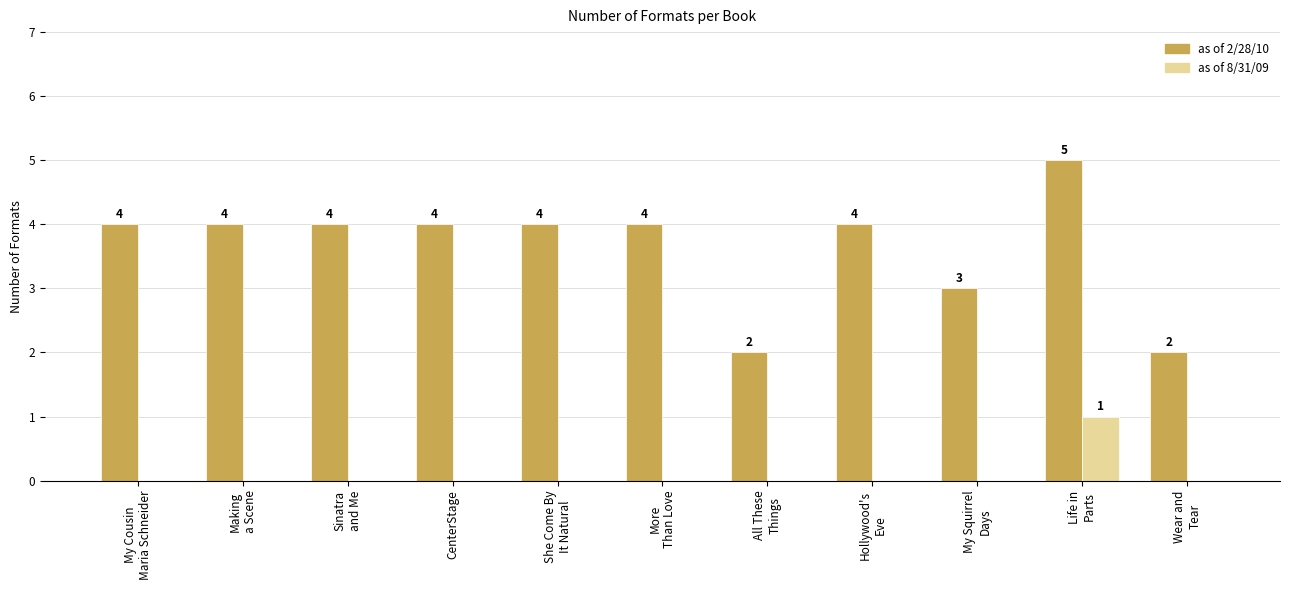

Reading left to right, list all the values displayed in this chart.

as of 2/28/10: My Cousin
Maria Schneider=4	Making
a Scene=4	Sinatra
and Me=4	CenterStage=4	She Come By
It Natural=4	More
Than Love=4	All These
Things=2	Hollywood's
Eve=4	My Squirrel
Days=3	Life in
Parts=5	Wear and
Tear=2
as of 8/31/09: My Cousin
Maria Schneider=0	Making
a Scene=0	Sinatra
and Me=0	CenterStage=0	She Come By
It Natural=0	More
Than Love=0	All These
Things=0	Hollywood's
Eve=0	My Squirrel
Days=0	Life in
Parts=1	Wear and
Tear=0